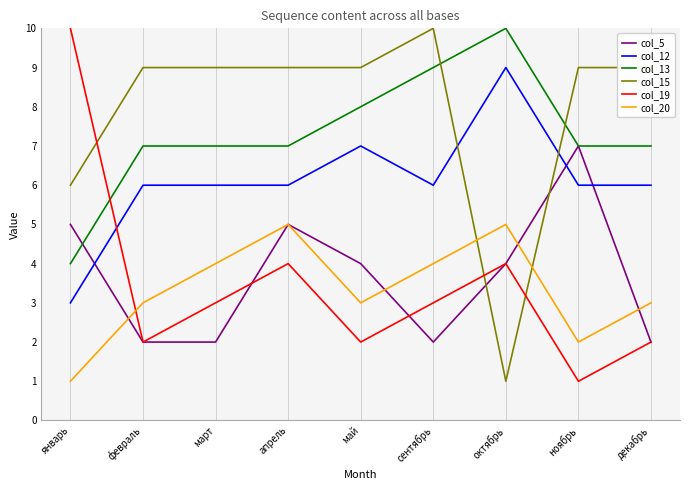

Reading left to right, transcribe all the data shown in this chart.

col_5: январь=5	февраль=2	март=2	апрель=5	май=4	сентябрь=2	октябрь=4	ноябрь=7	декабрь=2
col_12: январь=3	февраль=6	март=6	апрель=6	май=7	сентябрь=6	октябрь=9	ноябрь=6	декабрь=6
col_13: январь=4	февраль=7	март=7	апрель=7	май=8	сентябрь=9	октябрь=10	ноябрь=7	декабрь=7
col_15: январь=6	февраль=9	март=9	апрель=9	май=9	сентябрь=10	октябрь=1	ноябрь=9	декабрь=9
col_19: январь=10	февраль=2	март=3	апрель=4	май=2	сентябрь=3	октябрь=4	ноябрь=1	декабрь=2
col_20: январь=1	февраль=3	март=4	апрель=5	май=3	сентябрь=4	октябрь=5	ноябрь=2	декабрь=3